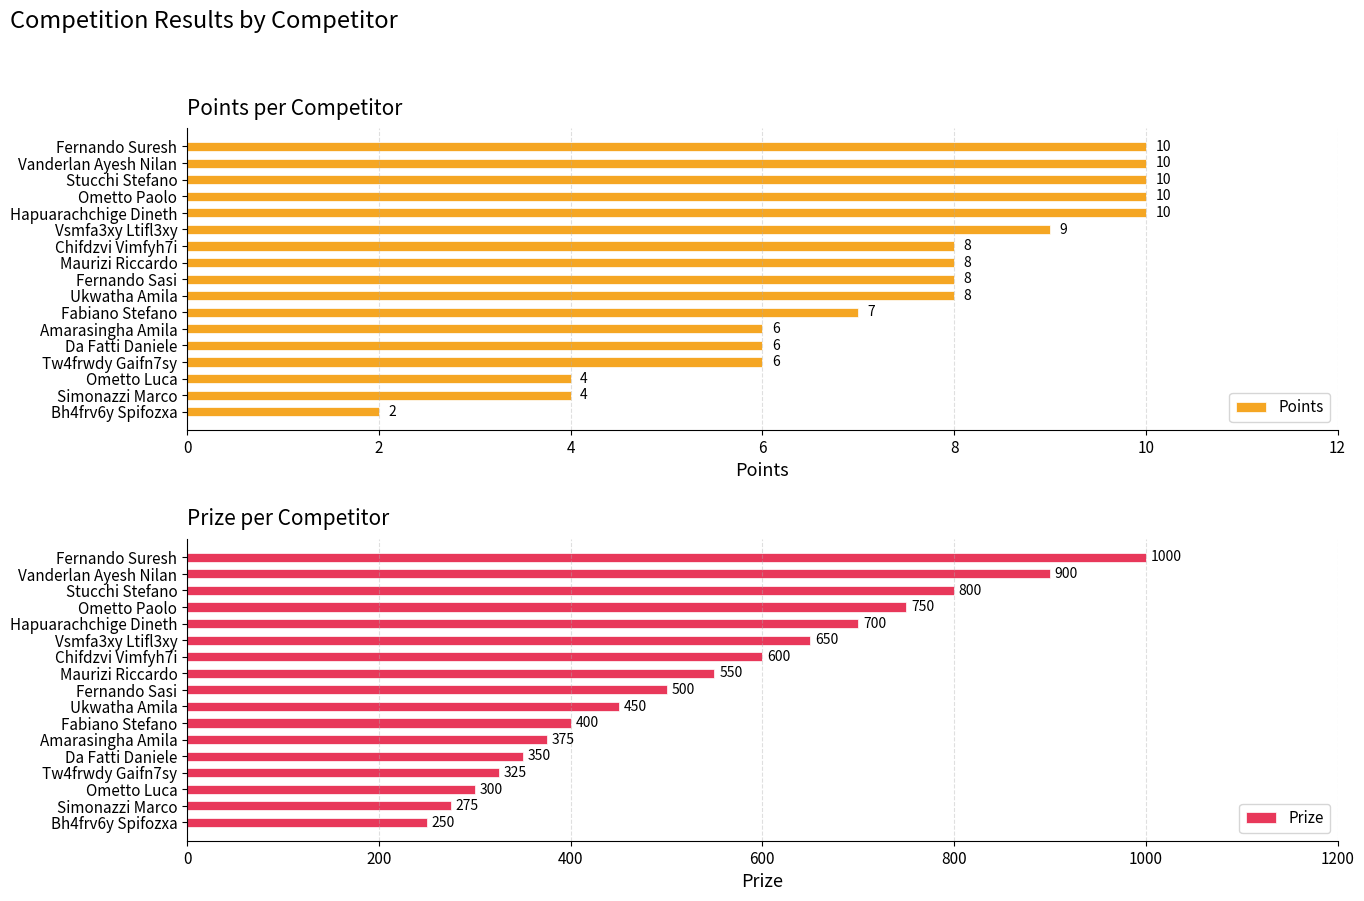

Is it true that Points equals 2 at 16?

True